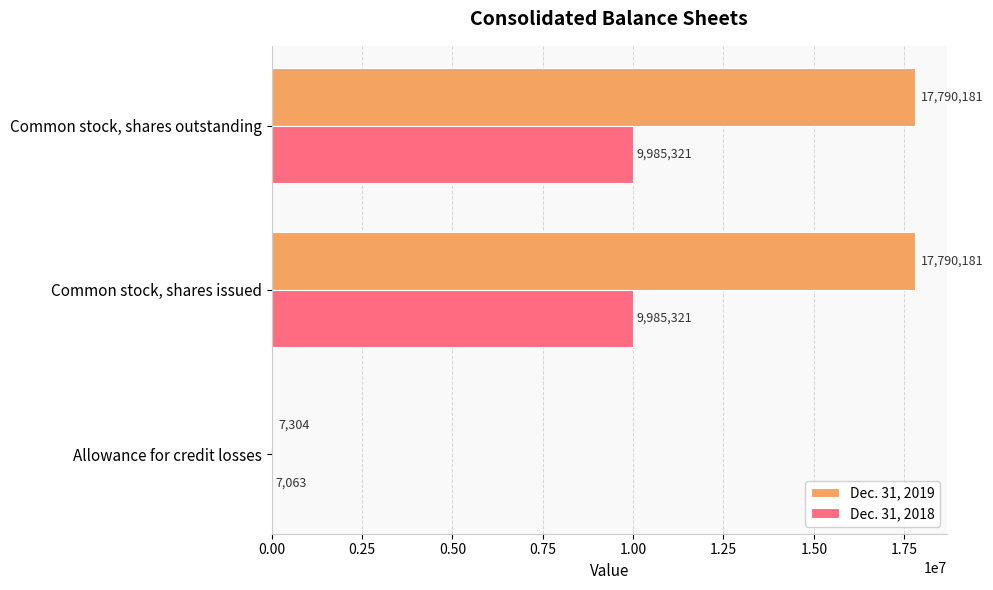

What is the total value across all series at Common stock, shares issued?

27775502